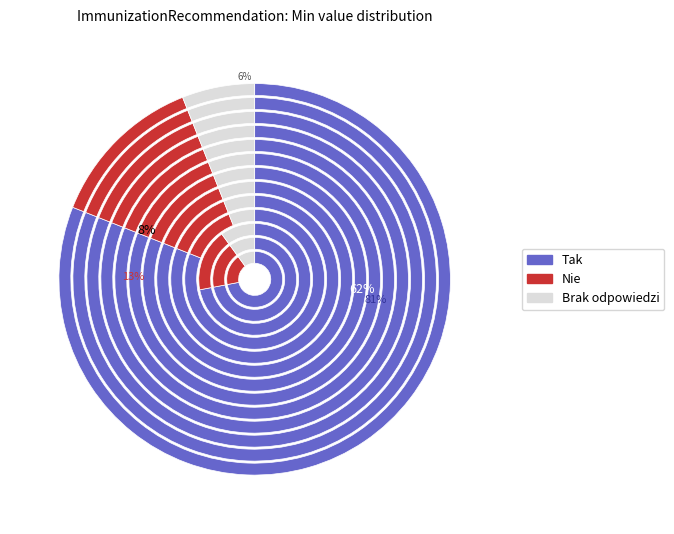

How many segments does this pie chart have?

13